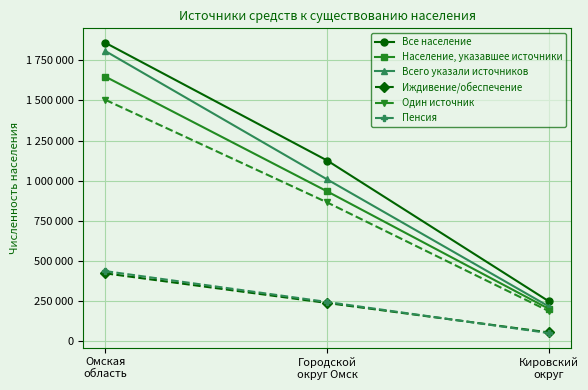

Which series has the widest spread of values?

Все население